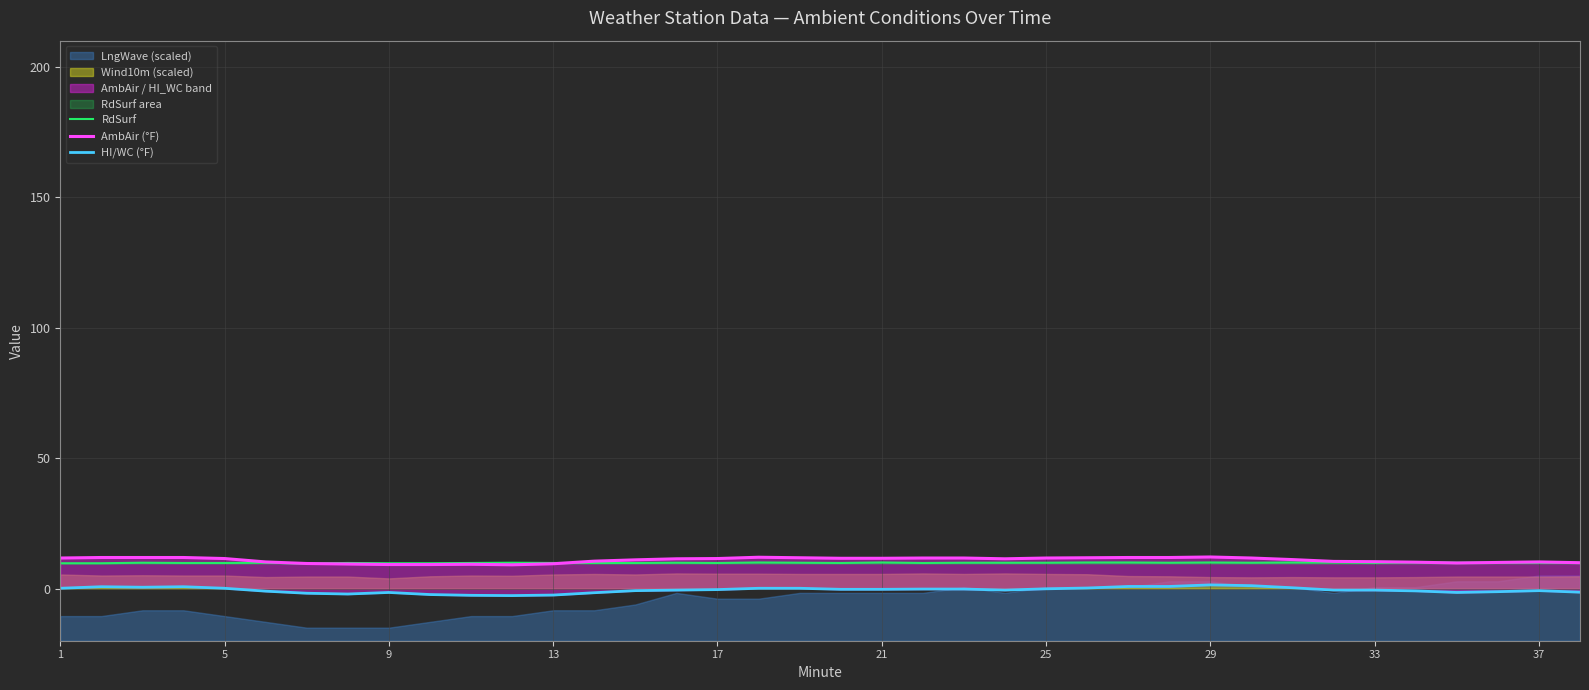

What is the difference between the maximum and minimum values in the RdSurf series?

0.5